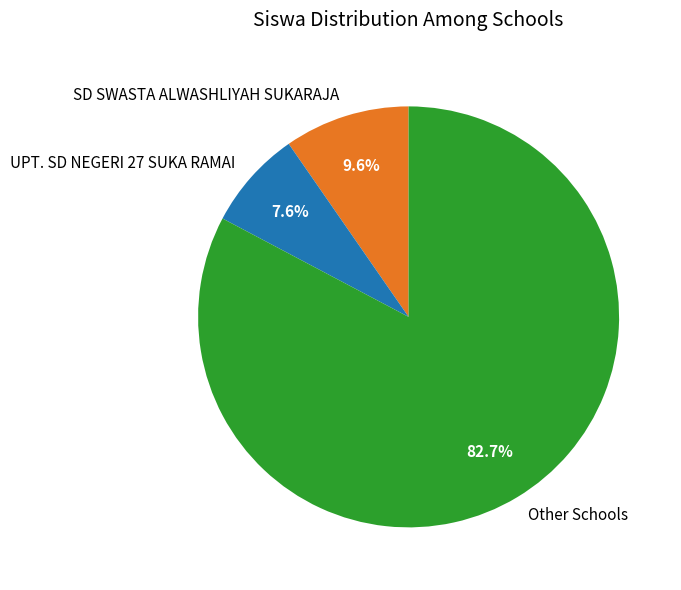

Approximately how many times larger is the value at Other Schools compared to SD SWASTA ALWASHLIYAH SUKARAJA?

8.6